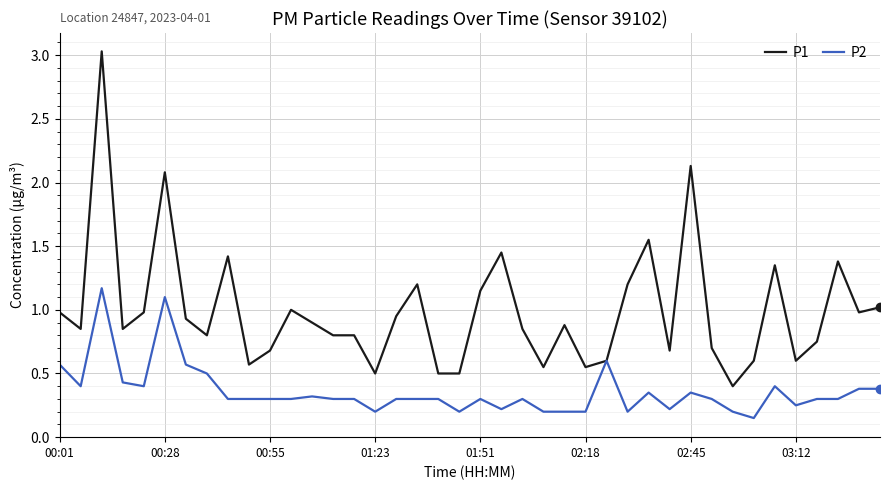

How many lines are shown in the chart?

2